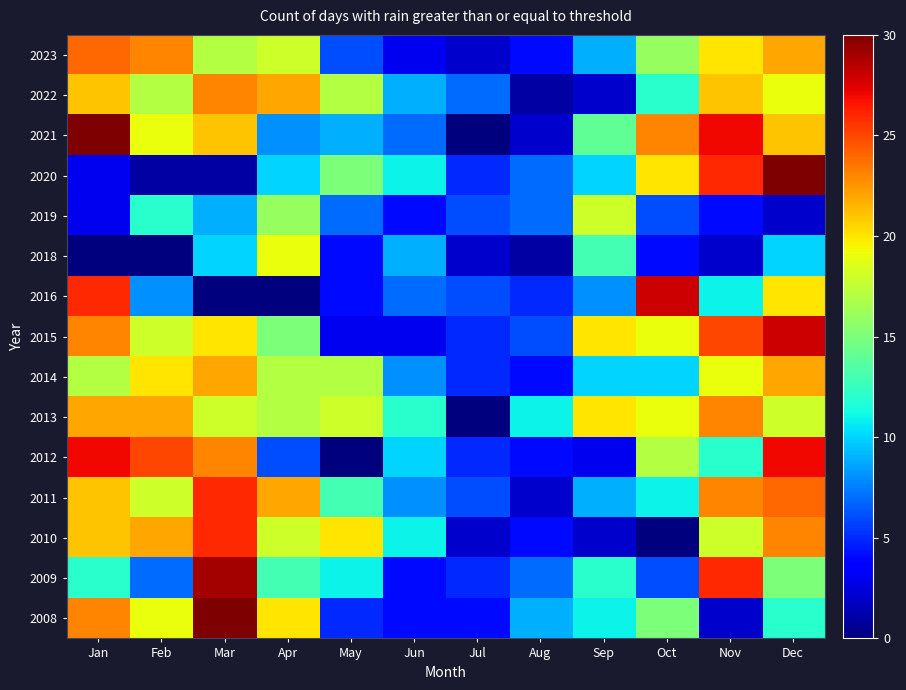

How many distinct data groups are displayed?

15